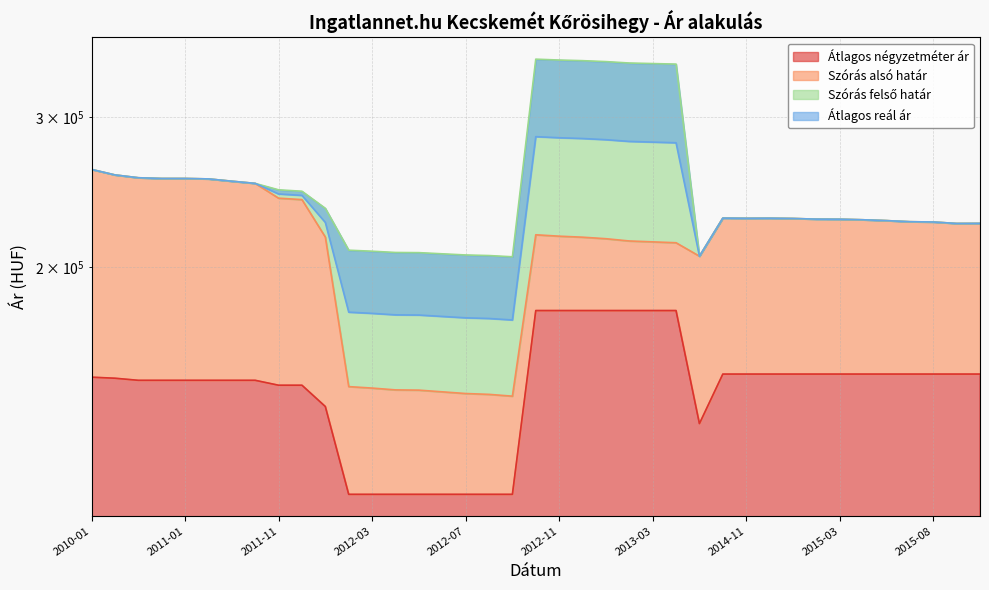

True or false: Szórás felső határ and Átlagos reál ár intersect in this chart.

False